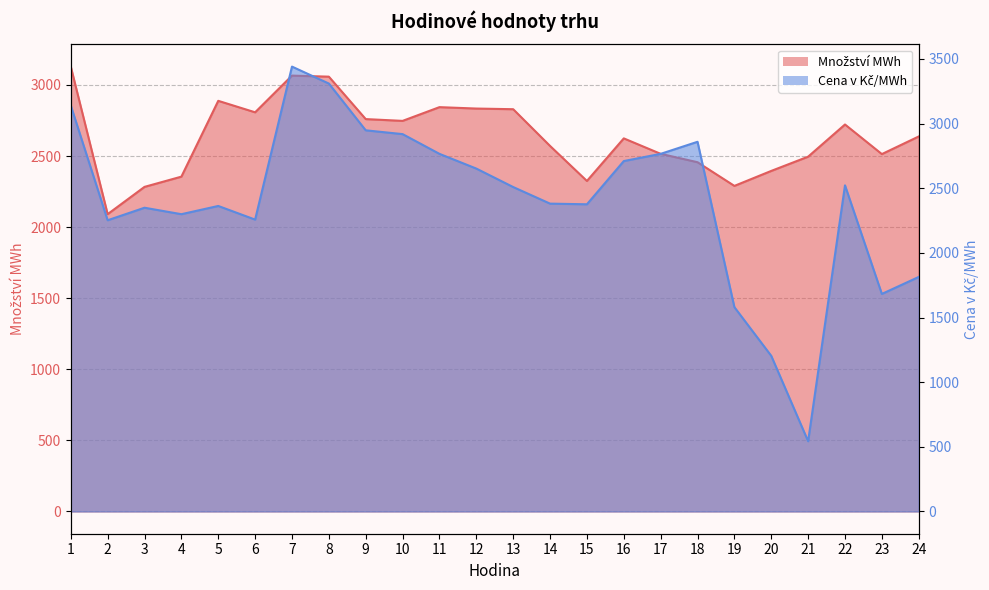

What is the difference between the Cena v Kč/MWh values at 12 and 10?

266.5